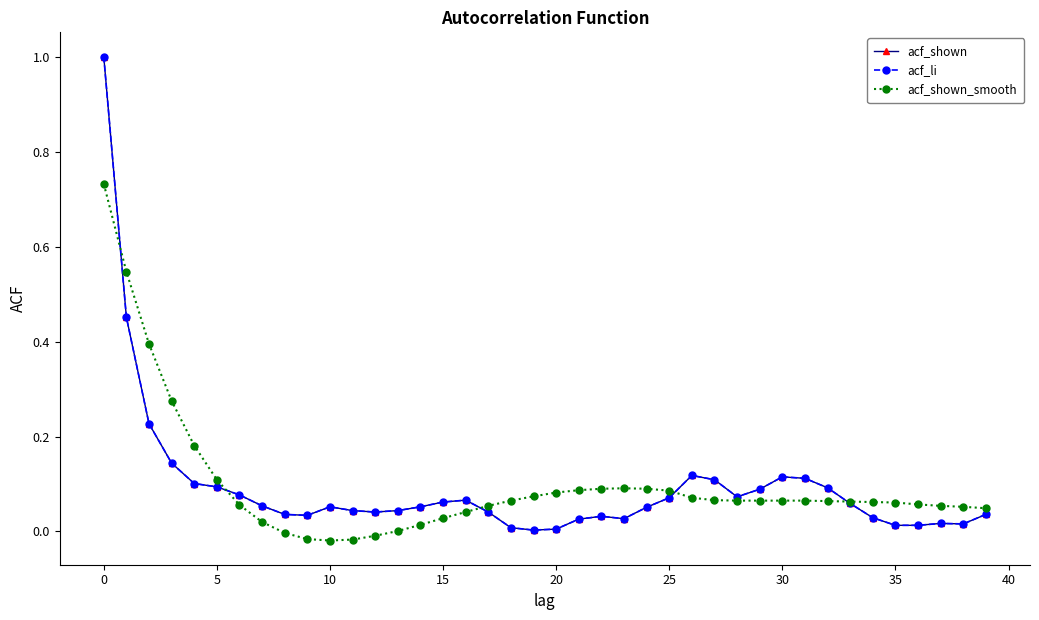

Reading right to left, extract all data points from this chart.

acf_shown: 0.0	0.0	0.0	0.0	0.0	0.0	0.1	0.1	0.1	0.1	0.1	0.1	0.1	0.1	0.1	0.1	0.0	0.0	0.0	0.0	0.0	0.0	0.0	0.1	0.1	0.1	0.0	0.0	0.0	0.1	0.0	0.0	0.1	0.1	0.1	0.1	0.1	0.2	0.5	1.0
acf_li: 0.0	0.0	0.0	0.0	0.0	0.0	0.1	0.1	0.1	0.1	0.1	0.1	0.1	0.1	0.1	0.1	0.0	0.0	0.0	0.0	0.0	0.0	0.0	0.1	0.1	0.1	0.0	0.0	0.0	0.1	0.0	0.0	0.1	0.1	0.1	0.1	0.1	0.2	0.5	1.0
acf_shown_smooth: 0.0	0.1	0.1	0.1	0.1	0.1	0.1	0.1	0.1	0.1	0.1	0.1	0.1	0.1	0.1	0.1	0.1	0.1	0.1	0.1	0.1	0.1	0.1	0.0	0.0	0.0	0.0	-0.0	-0.0	-0.0	-0.0	-0.0	0.0	0.1	0.1	0.2	0.3	0.4	0.5	0.7